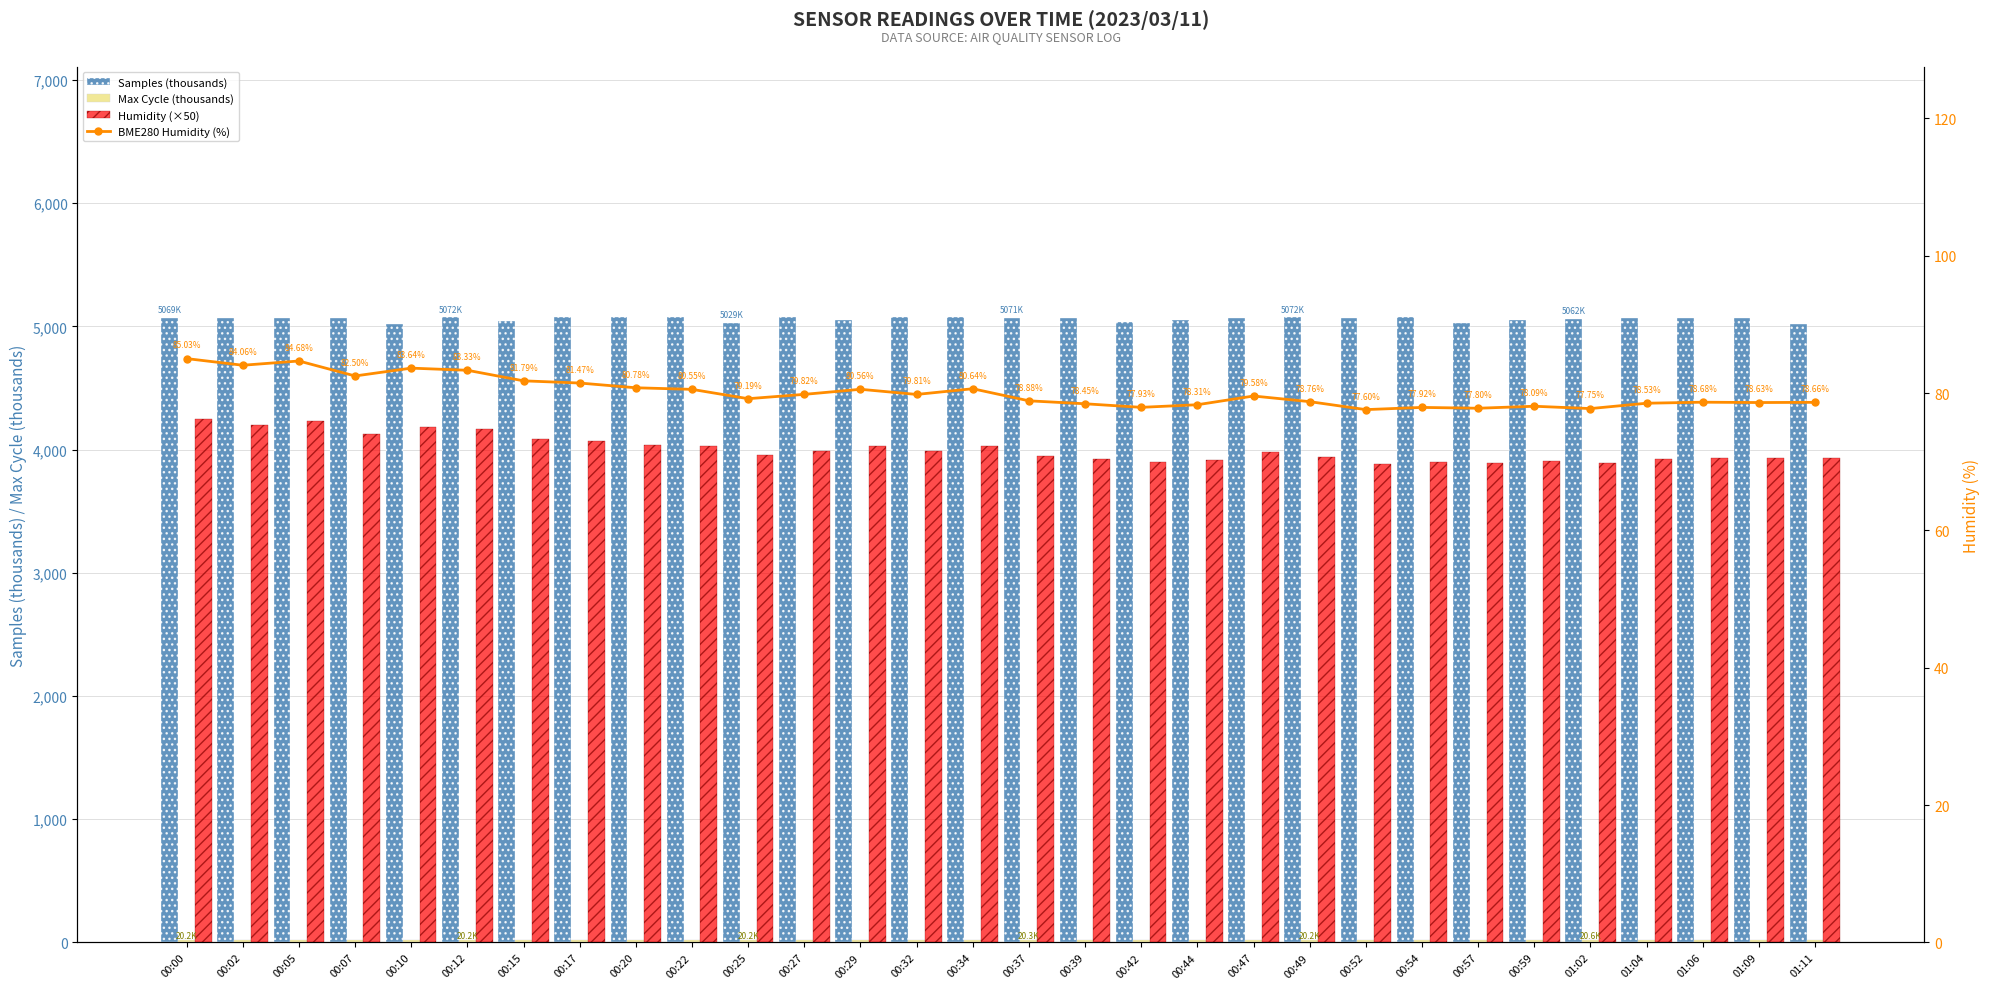

List the series in order of their peak value, lowest first.

Max Cycle (thousands), BME280 Humidity (%), Humidity (×50), Samples (thousands)